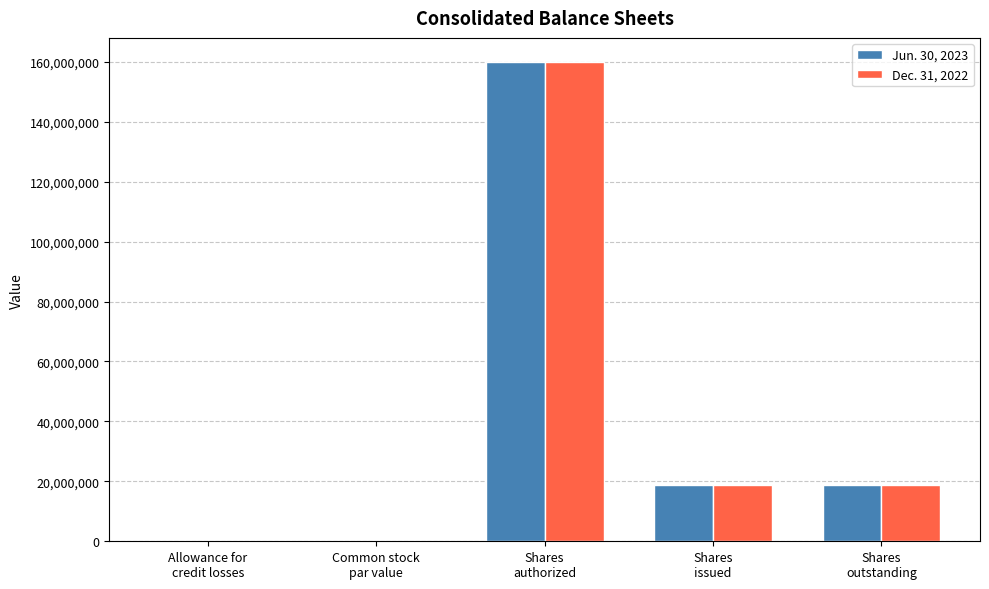

What is the total value across all series at Shares
authorized?

320000000